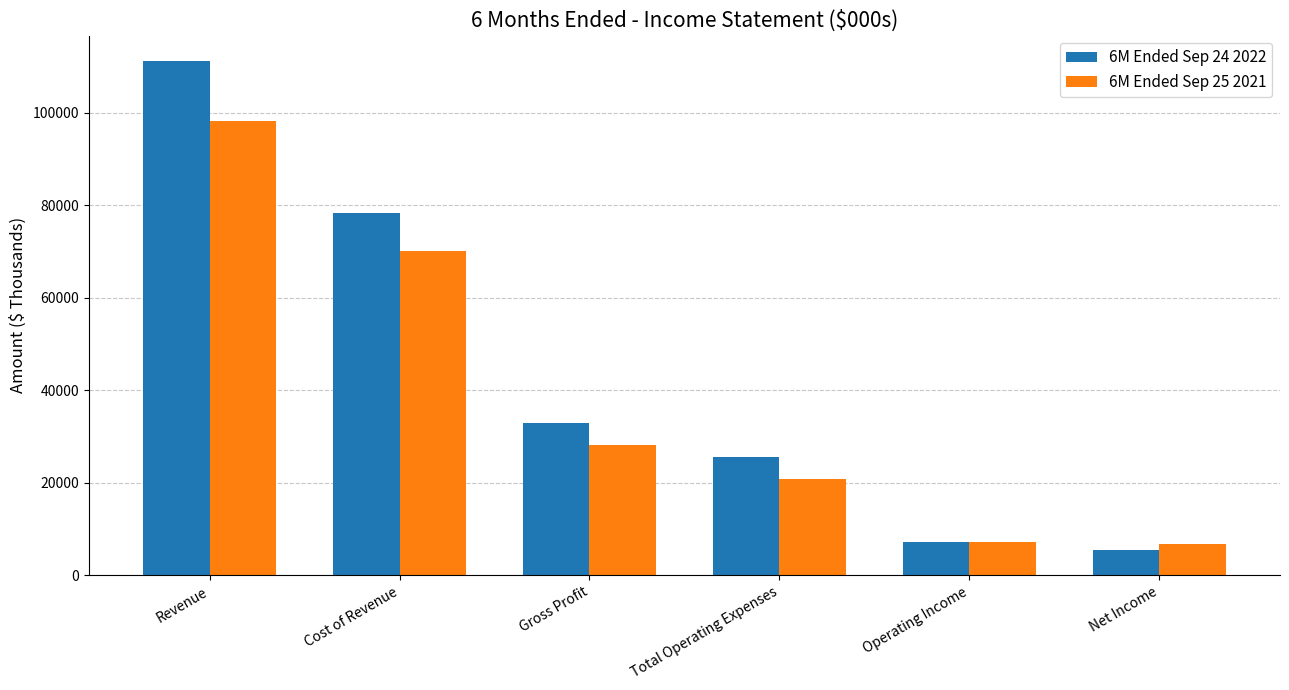

How many bars are there in total?

12